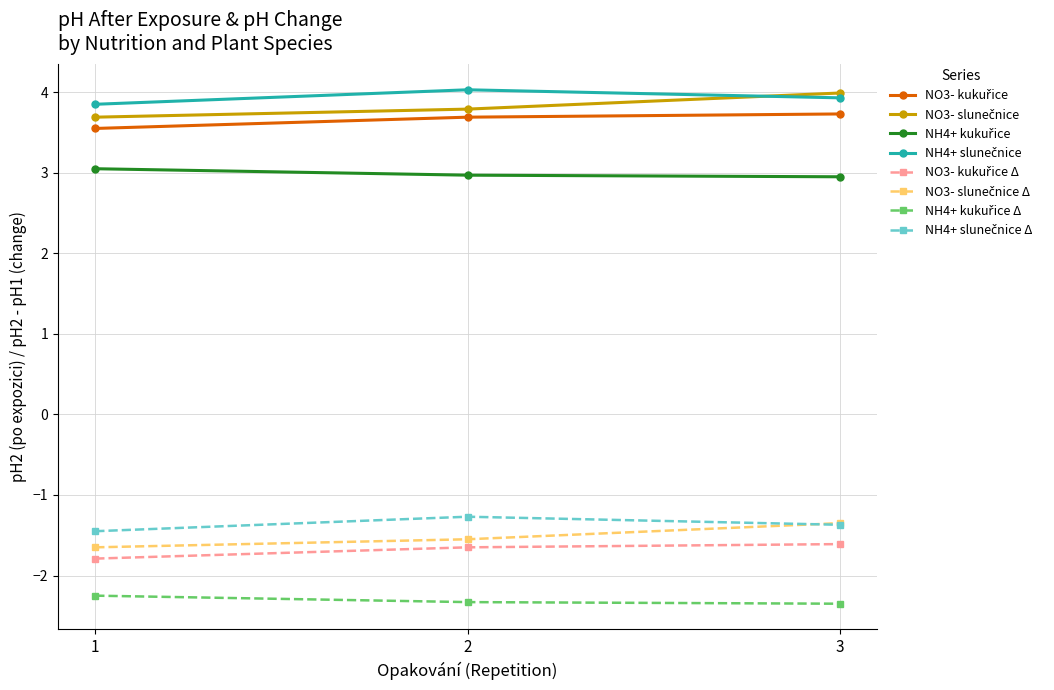

At how many categories does at least one series exceed -1?

3